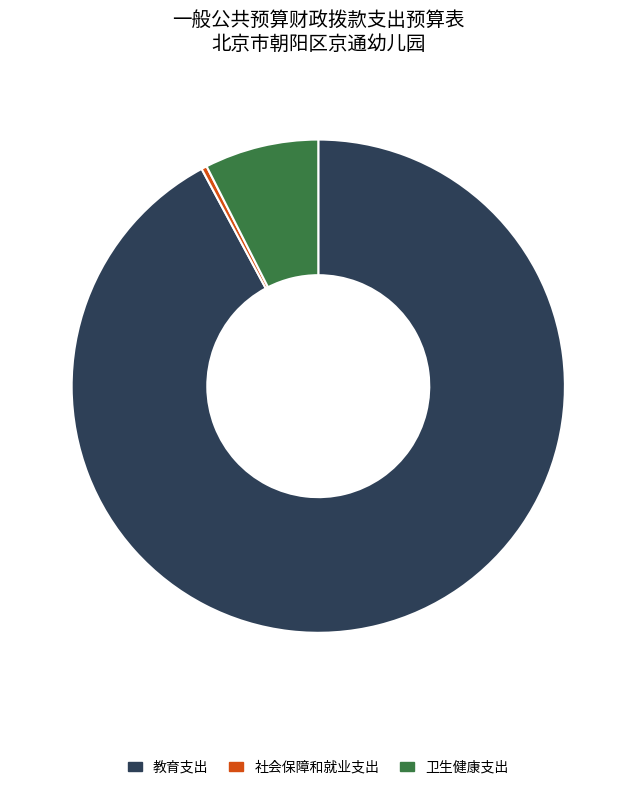

Does any single category account for the majority?

Yes